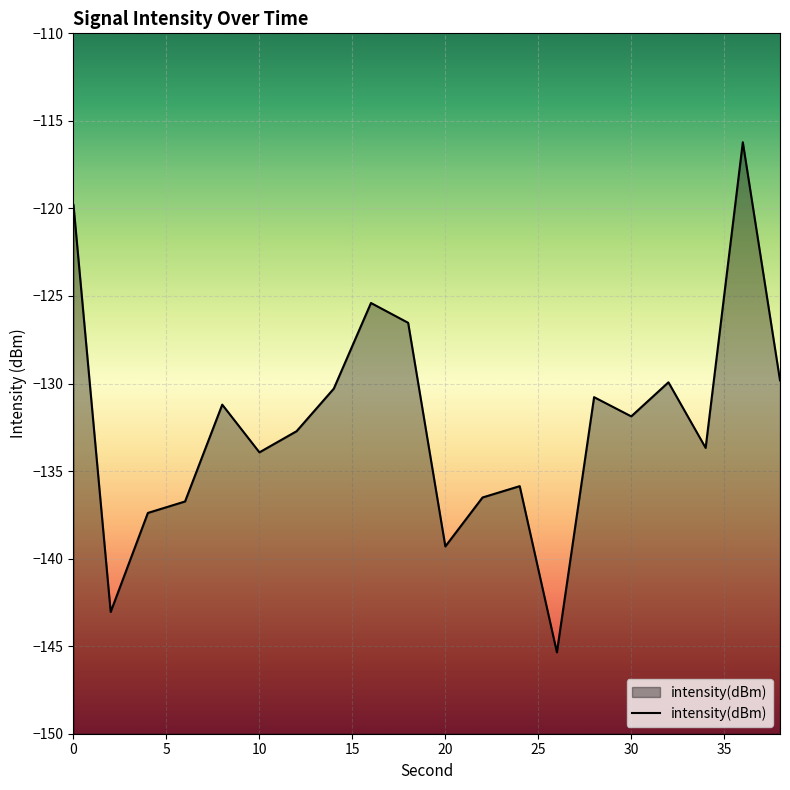

What is the value of the 15th point from the left?

-130.8